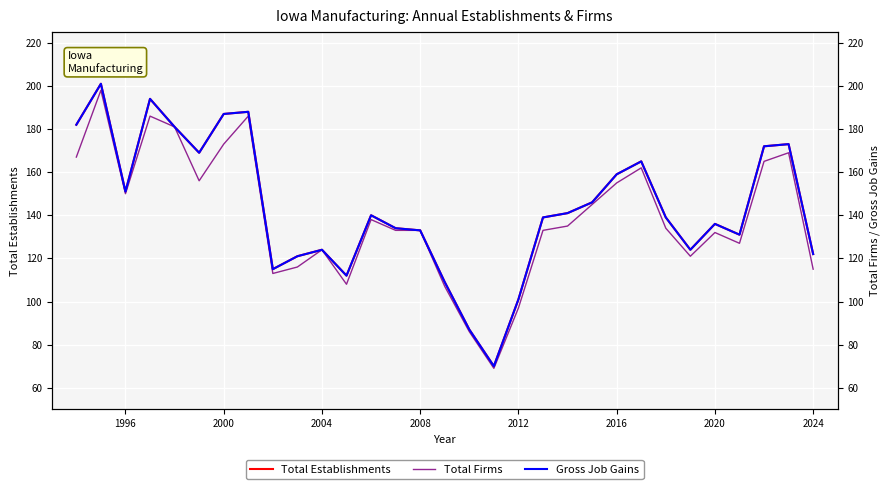

What is the lowest value of the Total Firms series?

69